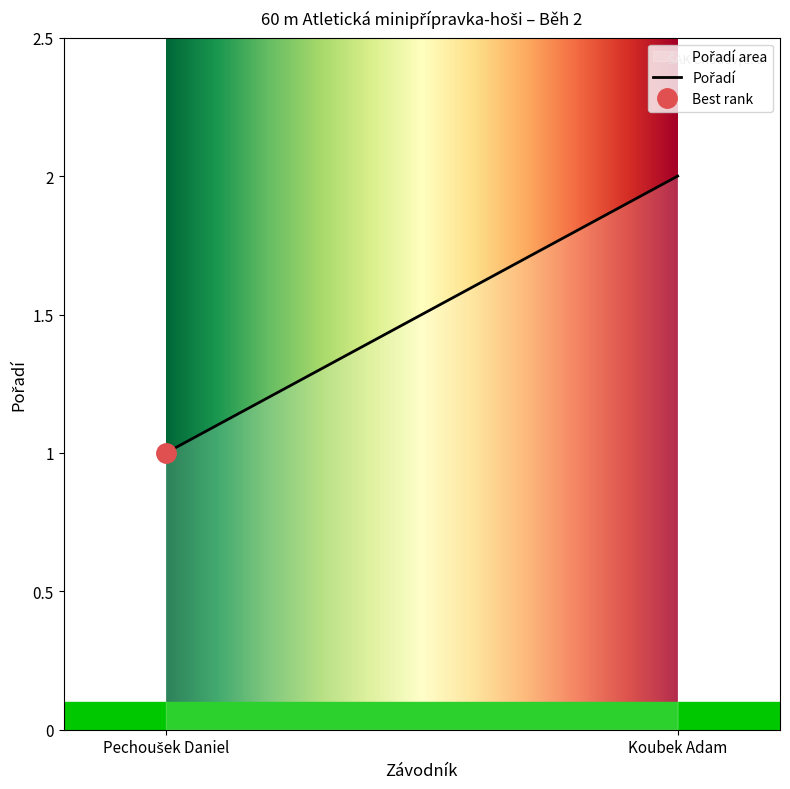

What is the difference between the maximum and minimum values?

1